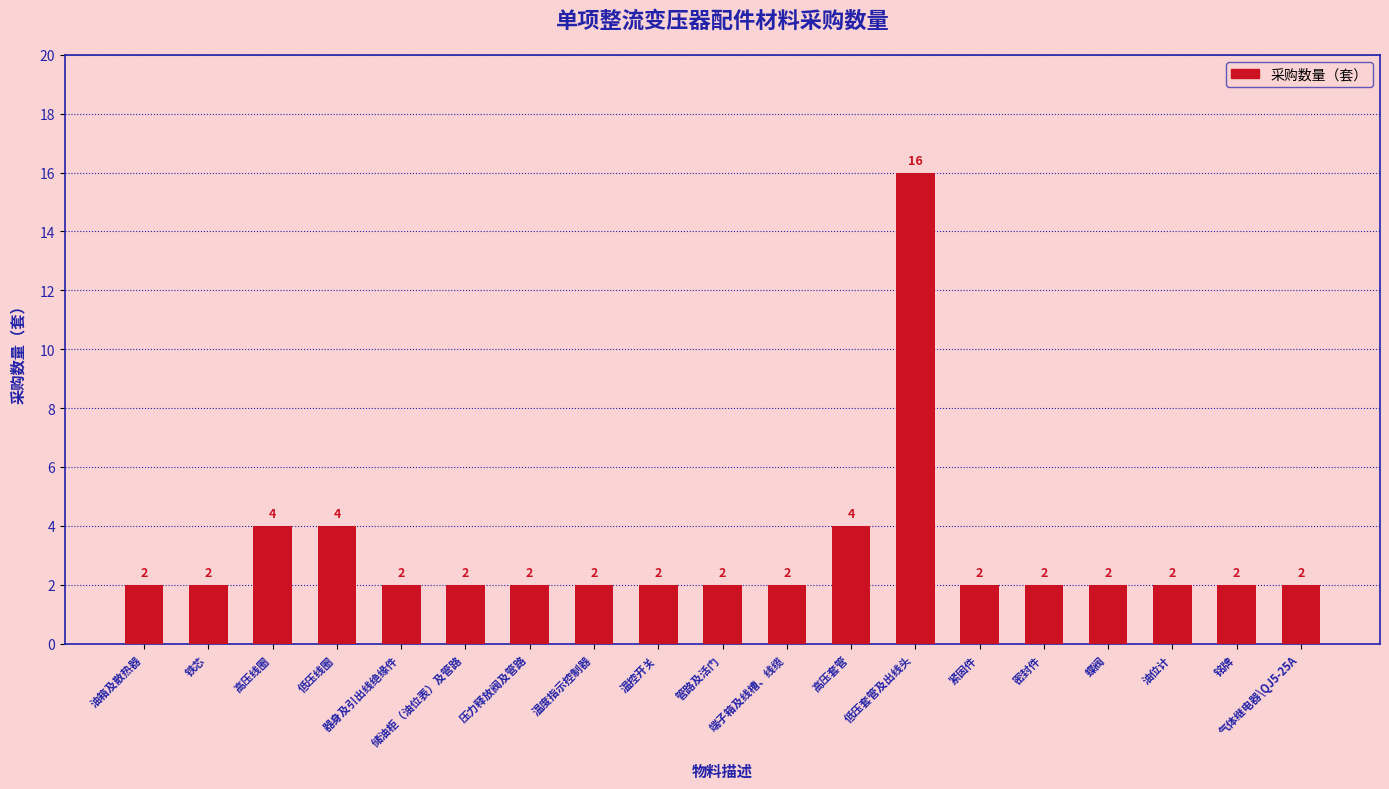

What is the maximum value shown in the chart?

16